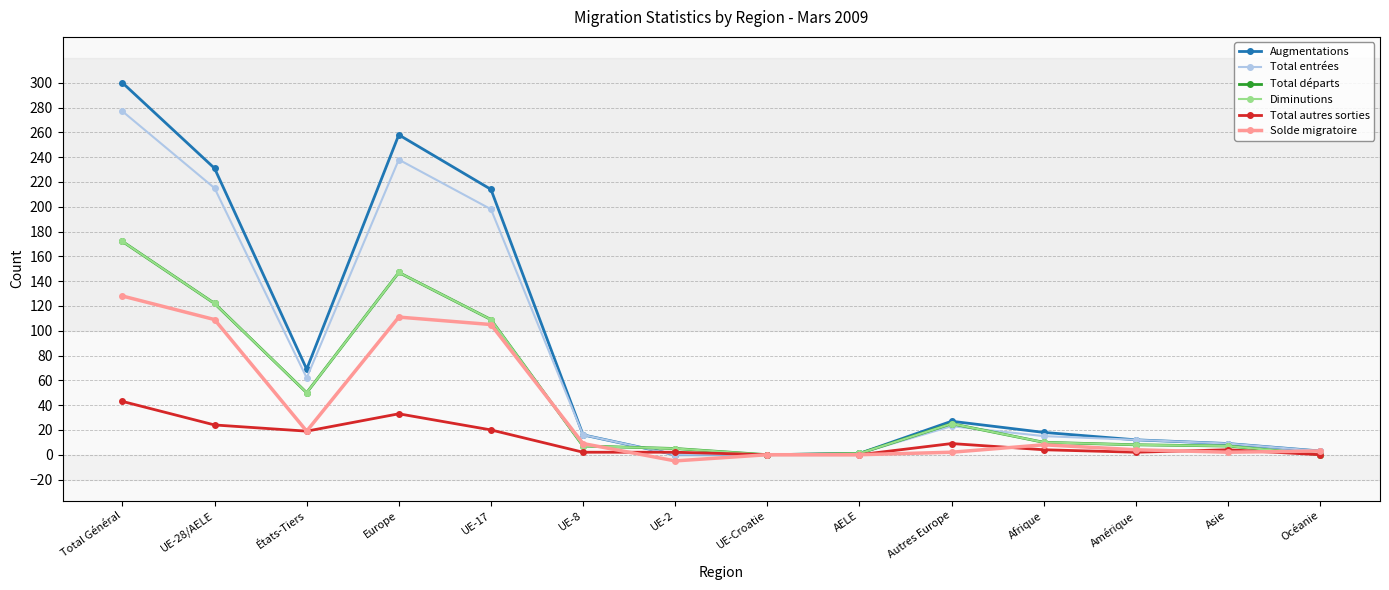

Reading left to right, extract all data points from this chart.

Augmentations: Total Général=300	UE-28/AELE=231	États-Tiers=69	Europe=258	UE-17=214	UE-8=16	UE-2=0	UE-Croatie=0	AELE=1	Autres Europe=27	Afrique=18	Amérique=12	Asie=9	Océanie=3
Total entrées: Total Général=277	UE-28/AELE=215	États-Tiers=62	Europe=238	UE-17=198	UE-8=16	UE-2=0	UE-Croatie=0	AELE=1	Autres Europe=23	Afrique=15	Amérique=12	Asie=9	Océanie=3
Total départs: Total Général=172	UE-28/AELE=122	États-Tiers=50	Europe=147	UE-17=109	UE-8=7	UE-2=5	UE-Croatie=0	AELE=1	Autres Europe=25	Afrique=10	Amérique=8	Asie=7	Océanie=0
Diminutions: Total Général=172	UE-28/AELE=122	États-Tiers=50	Europe=147	UE-17=109	UE-8=7	UE-2=5	UE-Croatie=0	AELE=1	Autres Europe=25	Afrique=10	Amérique=8	Asie=7	Océanie=0
Total autres sorties: Total Général=43	UE-28/AELE=24	États-Tiers=19	Europe=33	UE-17=20	UE-8=2	UE-2=2	UE-Croatie=0	AELE=0	Autres Europe=9	Afrique=4	Amérique=2	Asie=4	Océanie=0
Solde migratoire: Total Général=128	UE-28/AELE=109	États-Tiers=19	Europe=111	UE-17=105	UE-8=9	UE-2=-5	UE-Croatie=0	AELE=0	Autres Europe=2	Afrique=8	Amérique=4	Asie=2	Océanie=3